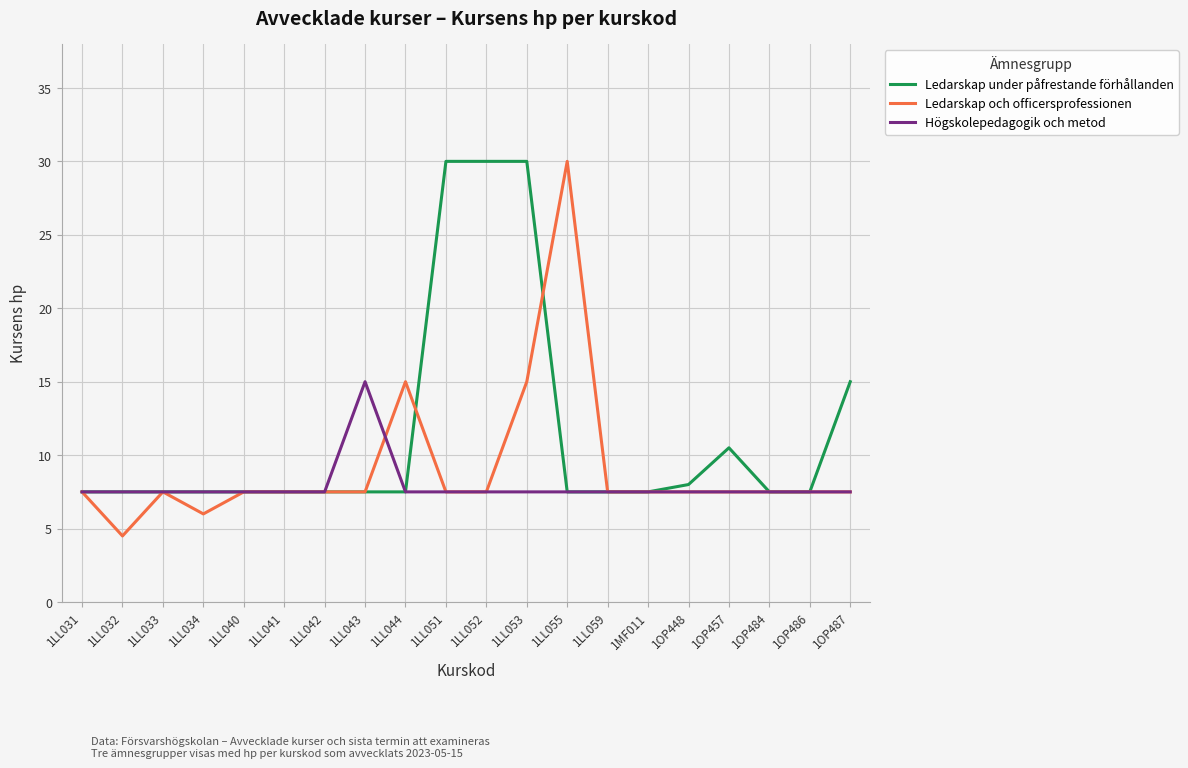

What position from the left is 1OP484?

18